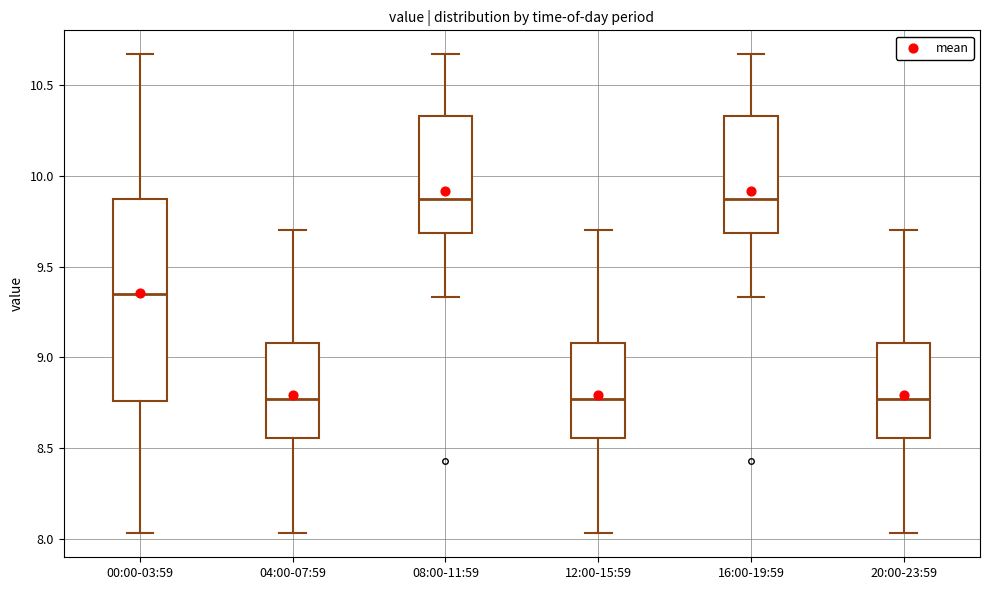

Where does the lower whisker of the box for 16:00-19:59 end on the y-axis? The values are not printed on the chart, so give them approximately, as read against the axis.

9.35